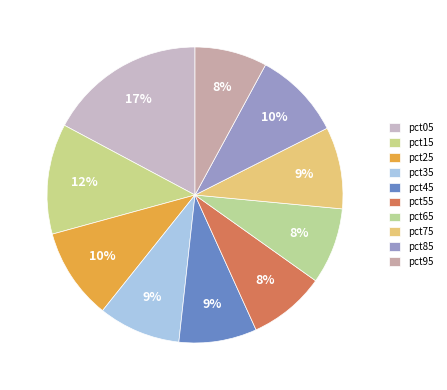

How many segments does this pie chart have?

10